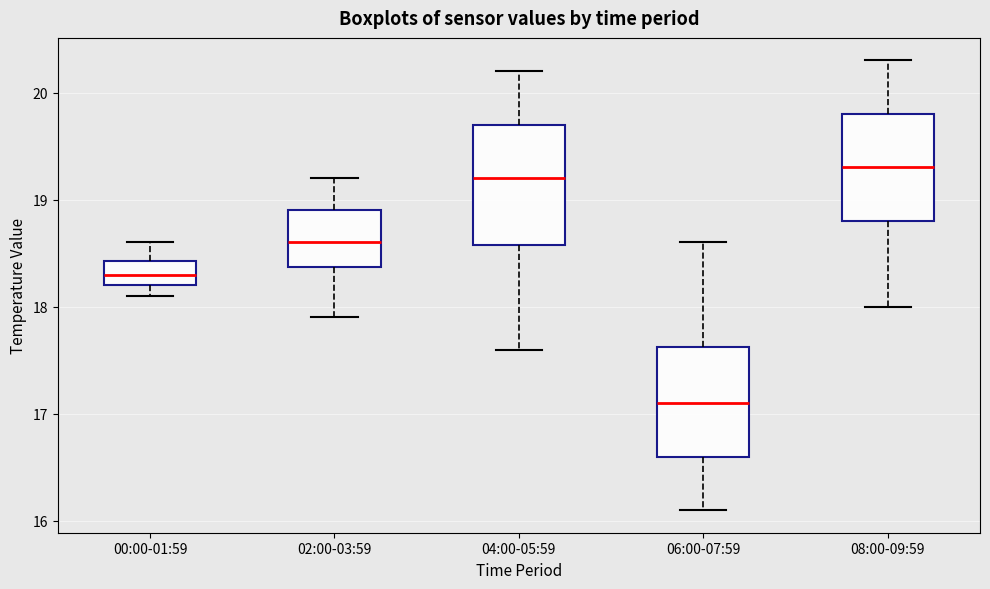

Where is the lower edge of the box for 06:00-07:59 on the y-axis? The values are not printed on the chart, so give them approximately, as read against the axis.

16.6